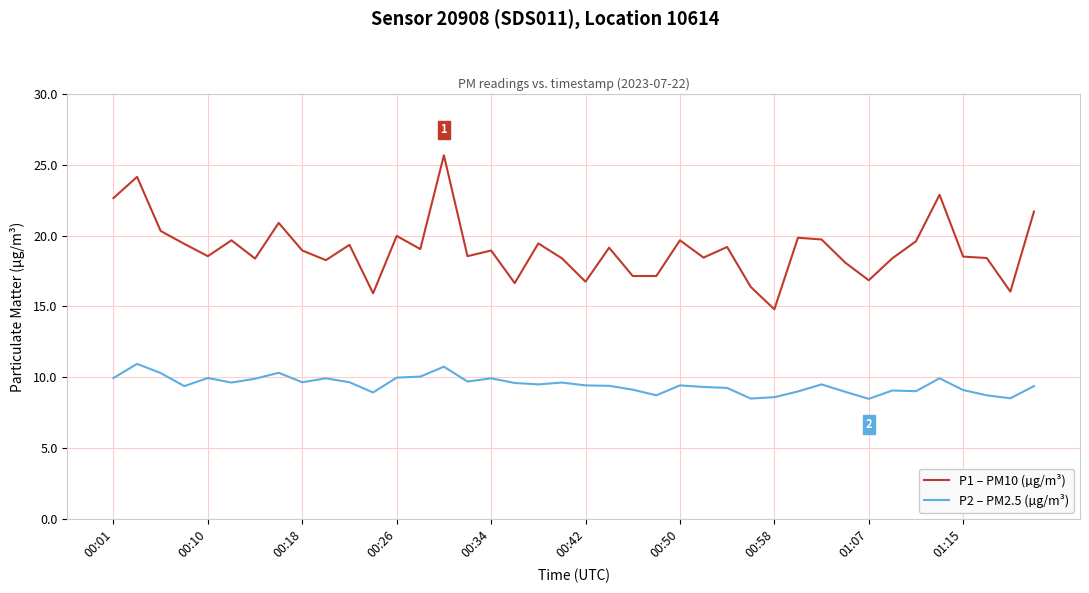

Rank the series by their average value, from lowest to highest.

P2 – PM2.5 (µg/m³), P1 – PM10 (µg/m³)